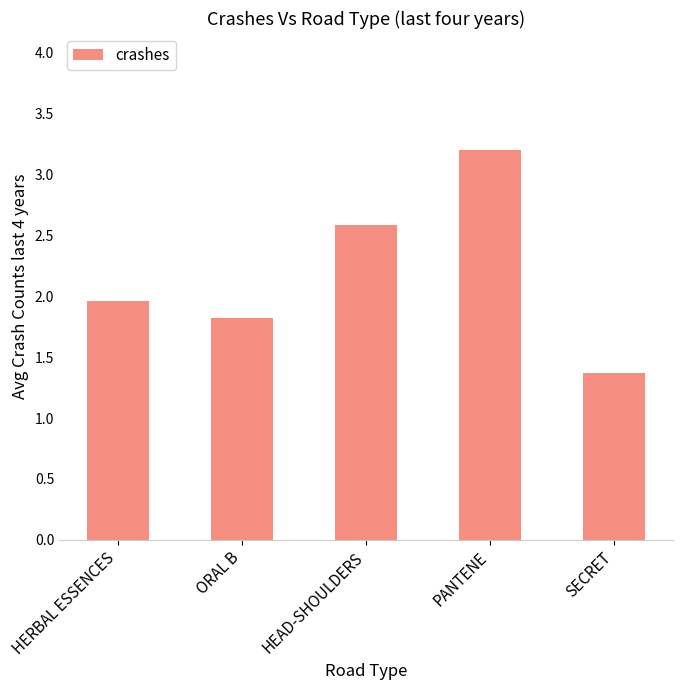

What is the approximate value at PANTENE?

3.2